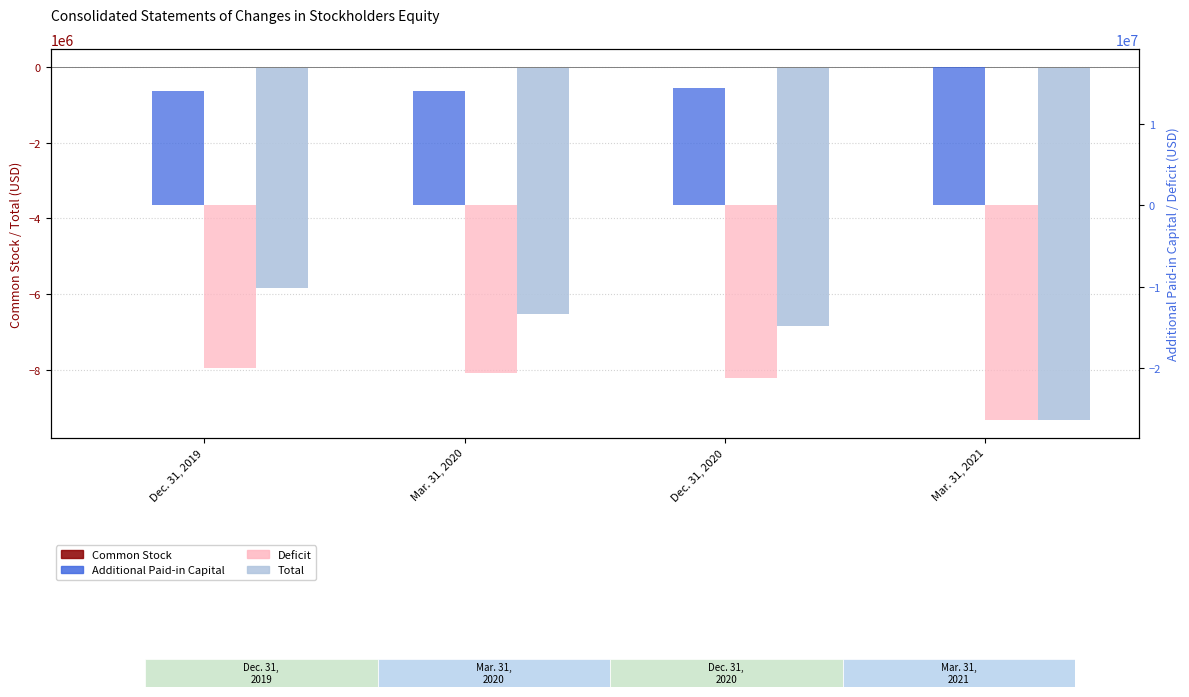

List the series in order of their overall mean, highest first.

Additional Paid-in Capital, Common Stock, Total, Deficit